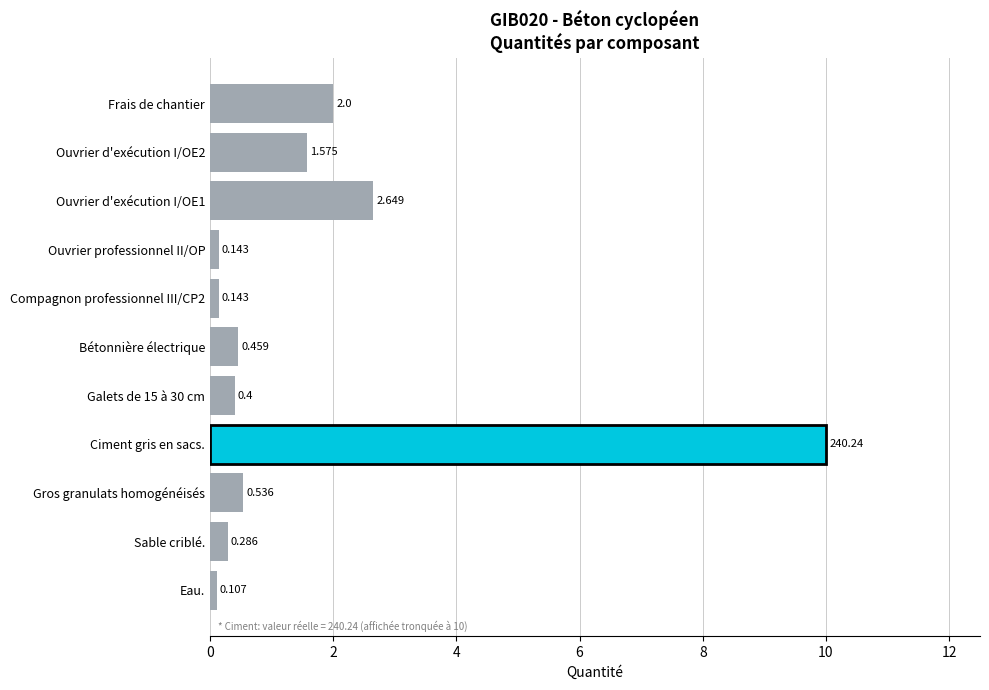

Between Compagnon professionnel III/CP2 and Frais de chantier, which is larger?

Frais de chantier